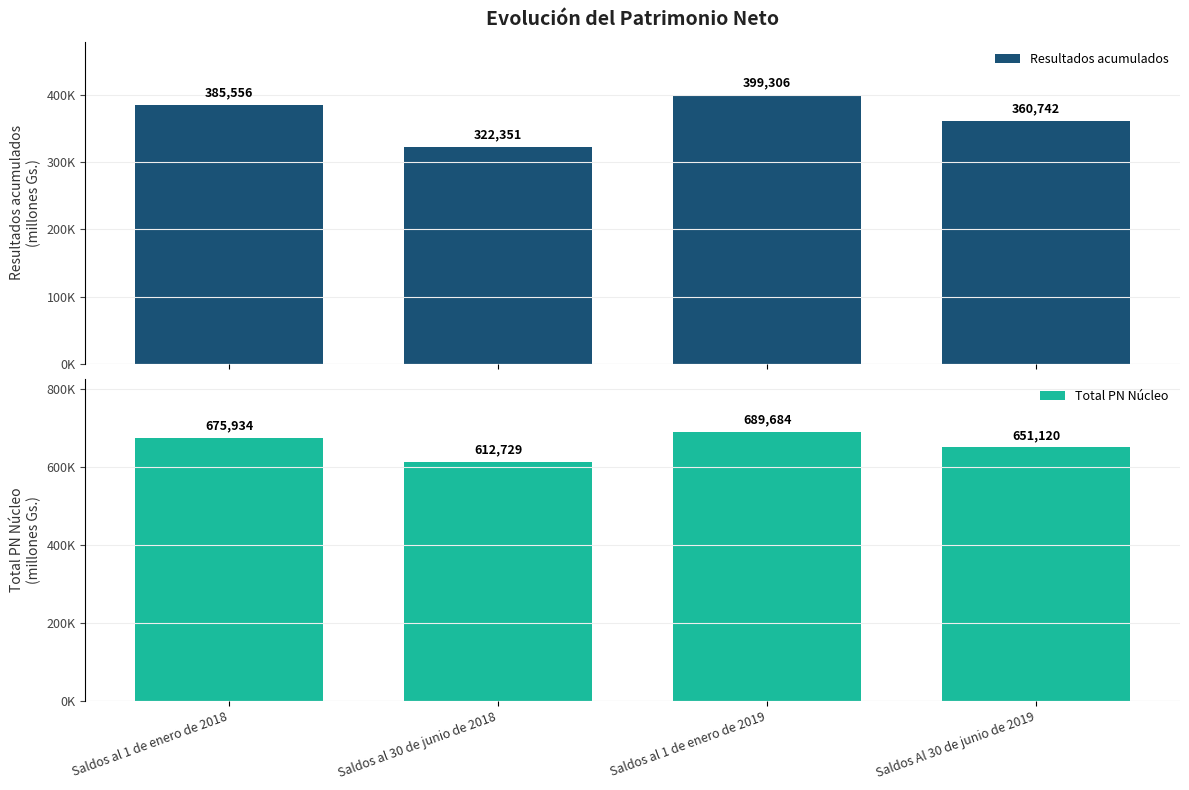

What is the sum of the Total PN Núcleo values at Saldos al 1 de enero de 2019 and Saldos al 1 de enero de 2018?

1365618